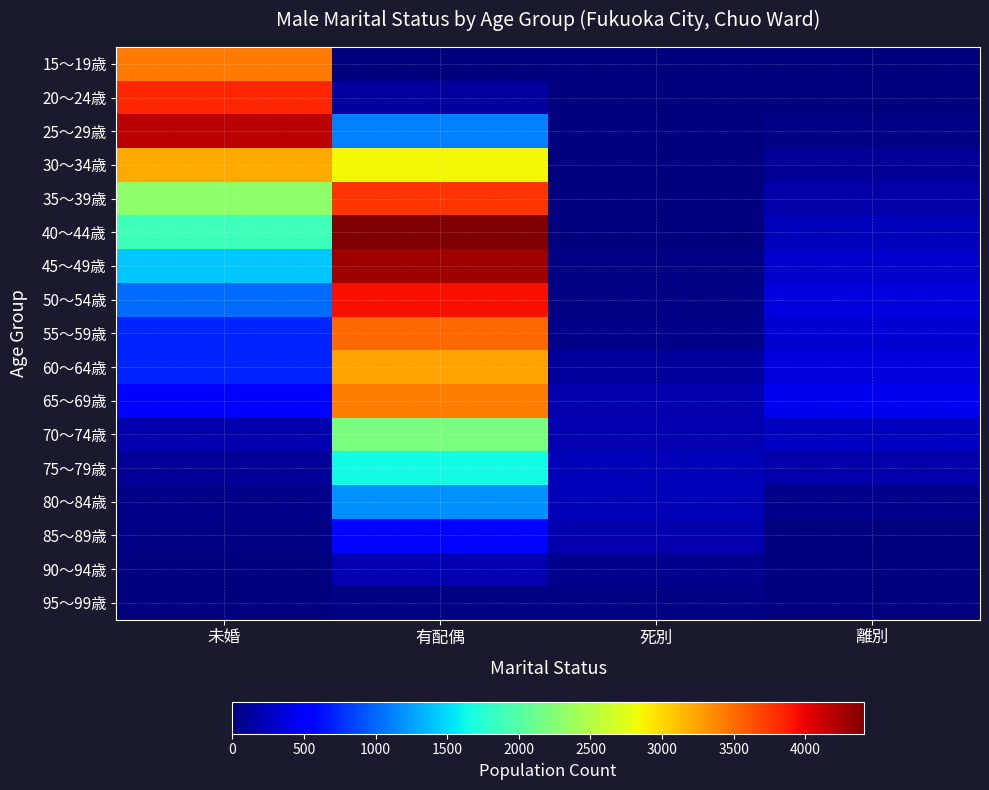

Reading left to right, what are all the values shown in this chart?

15～19歳: 未婚=3432	有配偶=12	死別=0	離別=1
20～24歳: 未婚=3831	有配偶=129	死別=1	離別=13
25～29歳: 未婚=4172	有配偶=1118	死別=0	離別=23
30～34歳: 未婚=3205	有配偶=2854	死別=0	離別=90
35～39歳: 未婚=2294	有配偶=3772	死別=0	離別=159
40～44歳: 未婚=1865	有配偶=4410	死別=5	離別=238
45～49歳: 未婚=1425	有配偶=4282	死別=20	離別=305
50～54歳: 未婚=1022	有配偶=3930	死別=25	離別=363
55～59歳: 未婚=719	有配偶=3523	死別=44	離別=323
60～64歳: 未婚=722	有配偶=3254	死別=113	離別=364
65～69歳: 未婚=517	有配偶=3411	死別=187	離別=441
70～74歳: 未婚=183	有配偶=2196	死別=192	離別=249
75～79歳: 未婚=102	有配偶=1648	死別=207	離別=162
80～84歳: 未婚=49	有配偶=1182	死別=220	離別=67
85～89歳: 未婚=25	有配偶=574	死別=177	離別=14
90～94歳: 未婚=3	有配偶=201	死別=67	離別=3
95～99歳: 未婚=2	有配偶=19	死別=20	離別=0